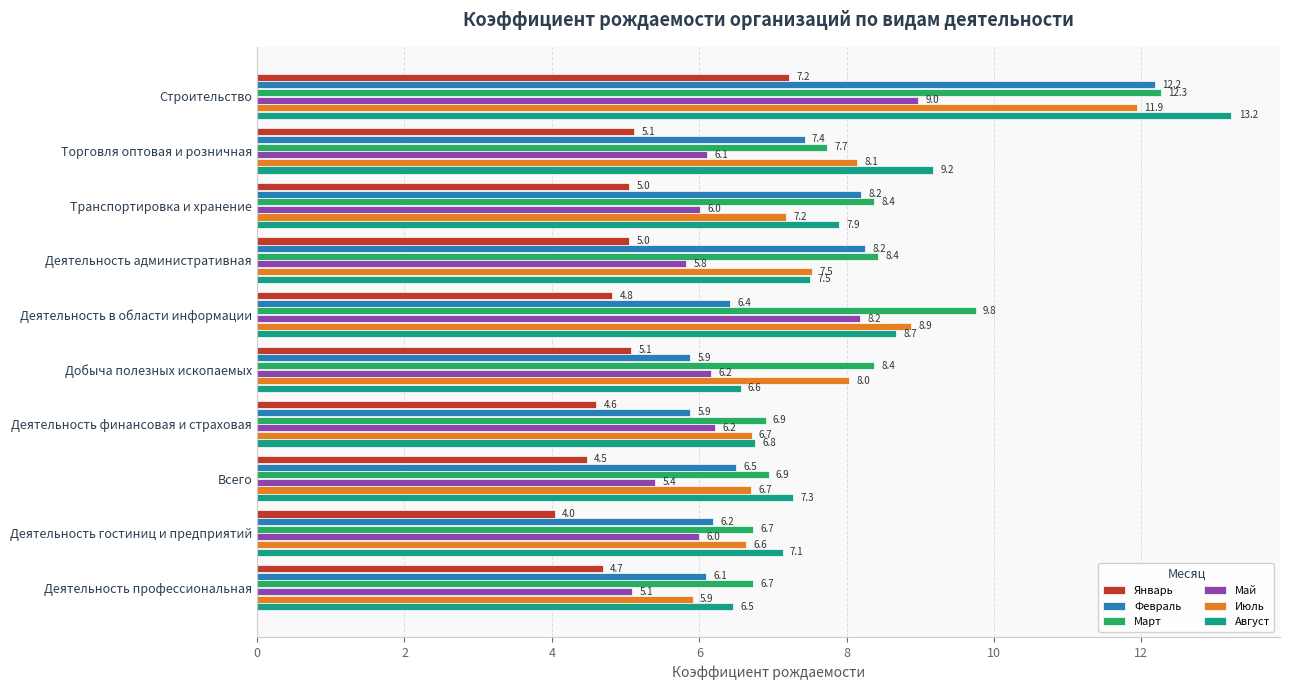

At which category is the sum across all series the highest?

Строительство